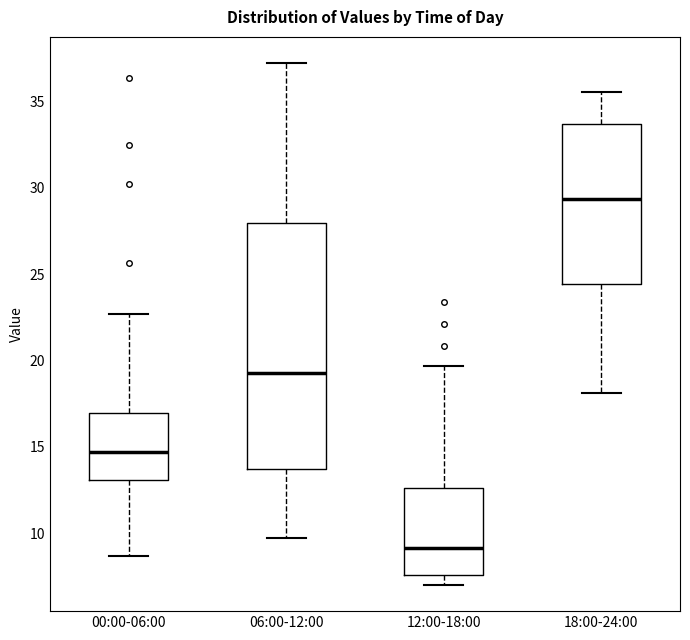

Where is the upper edge of the box for 12:00-18:00 on the y-axis? The values are not printed on the chart, so give them approximately, as read against the axis.

12.5